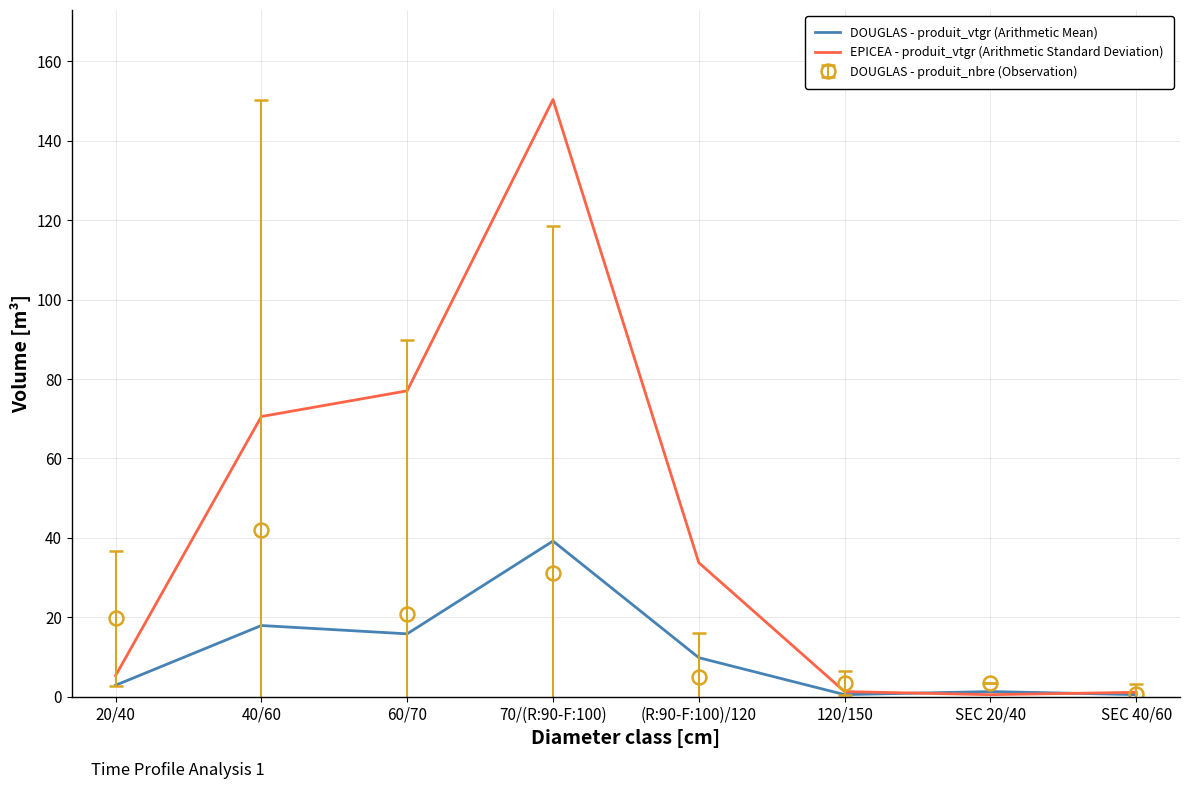

What is the maximum value shown in the chart?

150.4